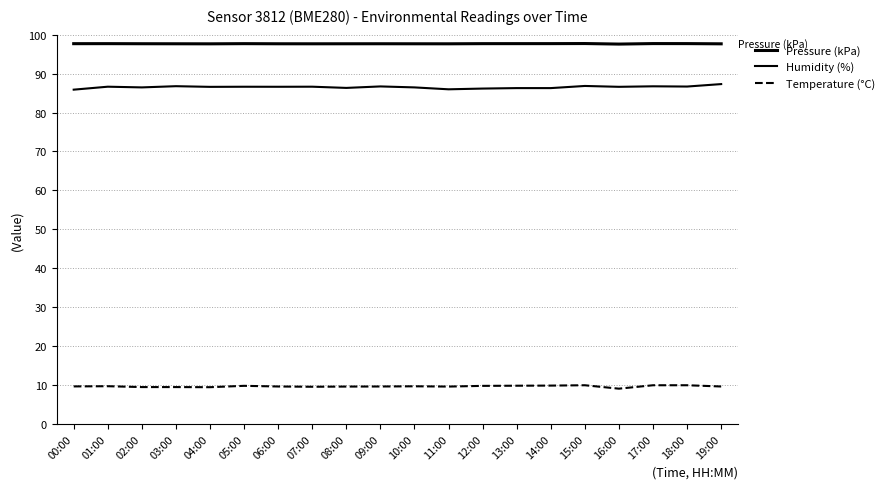

What is the difference between the maximum and minimum values in the Humidity (%) series?

1.4